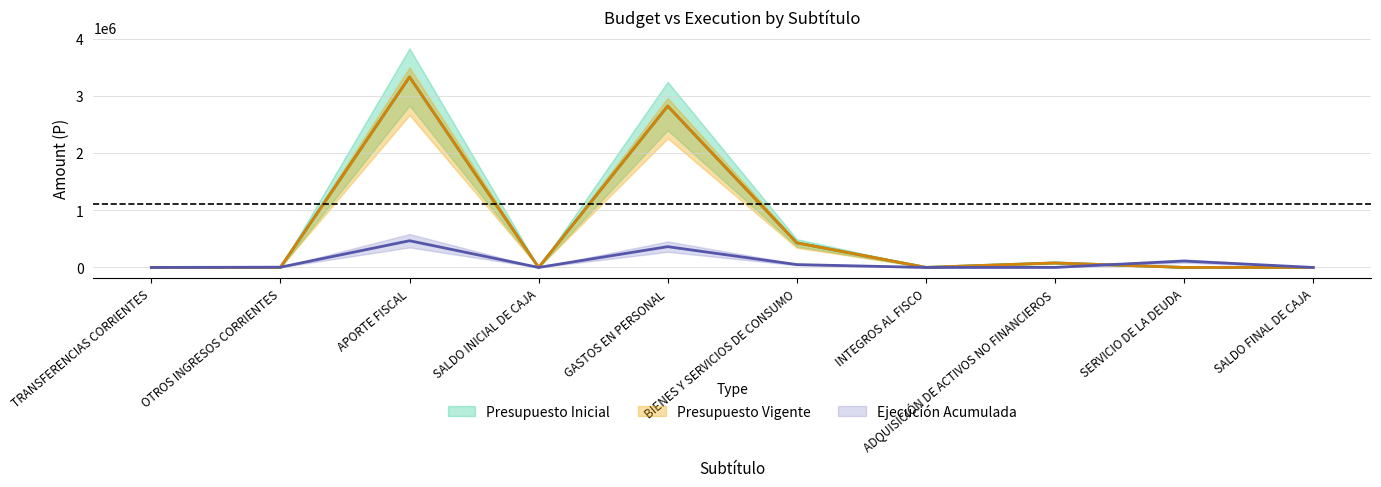

Rank the categories by Ejecución Acumulada value from lowest to highest.

TRANSFERENCIAS CORRIENTES, SALDO INICIAL DE CAJA, INTEGROS AL FISCO, SALDO FINAL DE CAJA, ADQUISICIÓN DE ACTIVOS NO FINANCIEROS, OTROS INGRESOS CORRIENTES, BIENES Y SERVICIOS DE CONSUMO, SERVICIO DE LA DEUDA, GASTOS EN PERSONAL, APORTE FISCAL